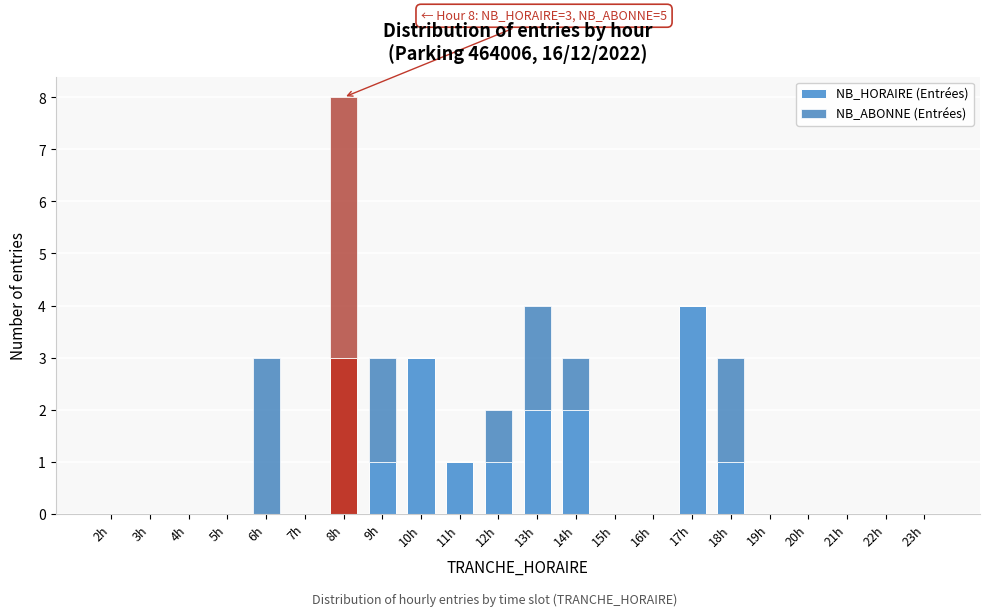

The NB_HORAIRE (Entrées) series shows 2 at 23h. True or false?

False